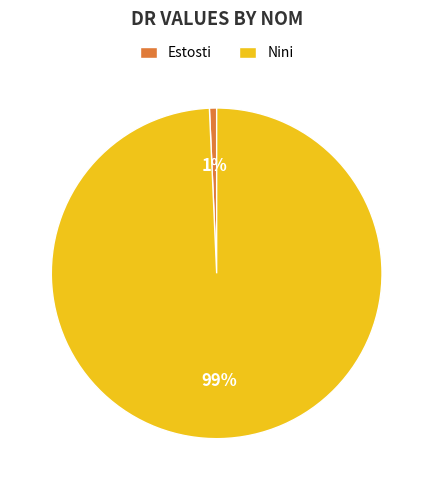

To the nearest percent, what is the combined percentage of Nini and Estosti?

100%